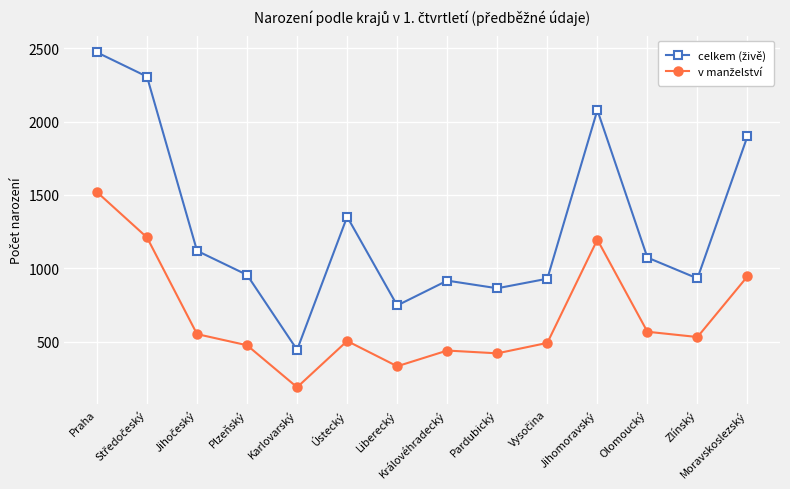

What is the smallest value displayed?

191